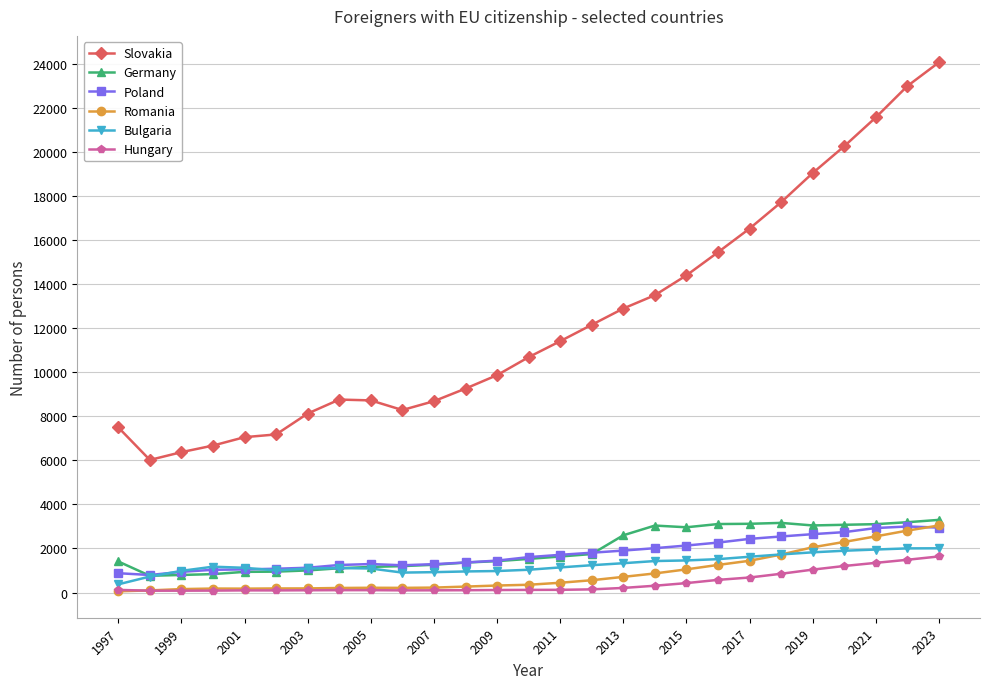

True or false: Hungary and Poland cross at least once.

False